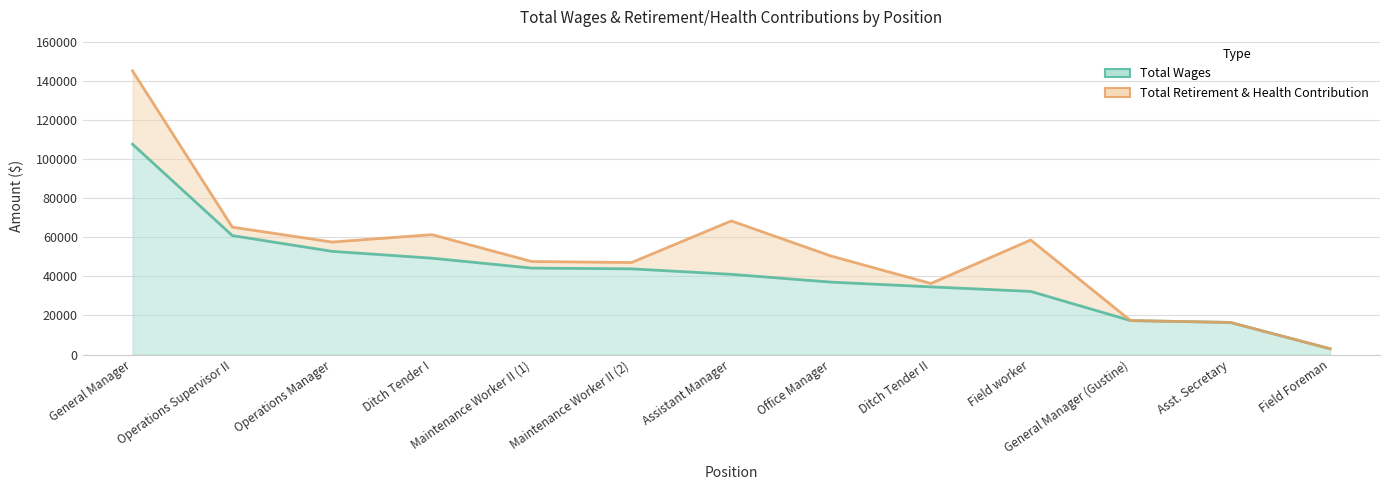

Is it true that the value at Office Manager is 37088?

True